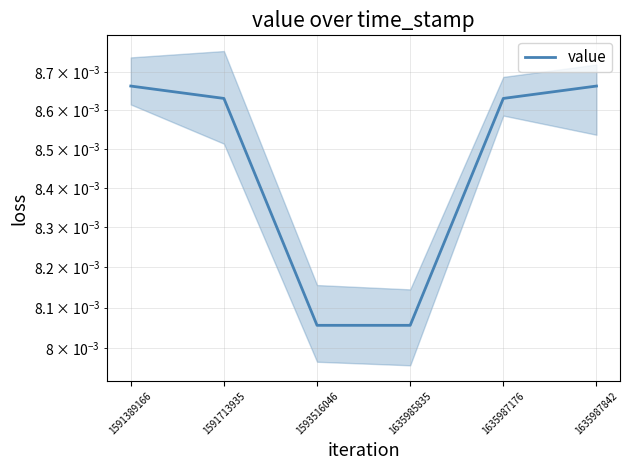

Count the number of data series in this chart.

1